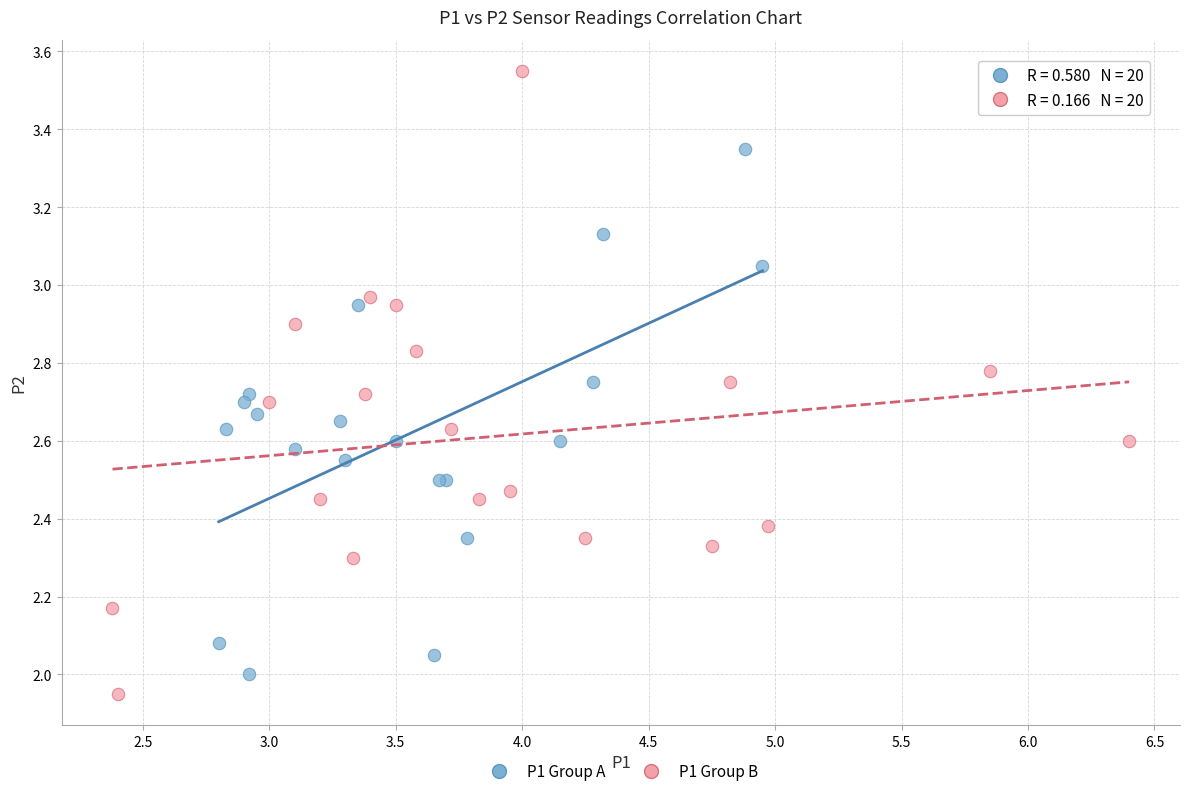

Which series has the widest spread of Y values?

P1 Group B